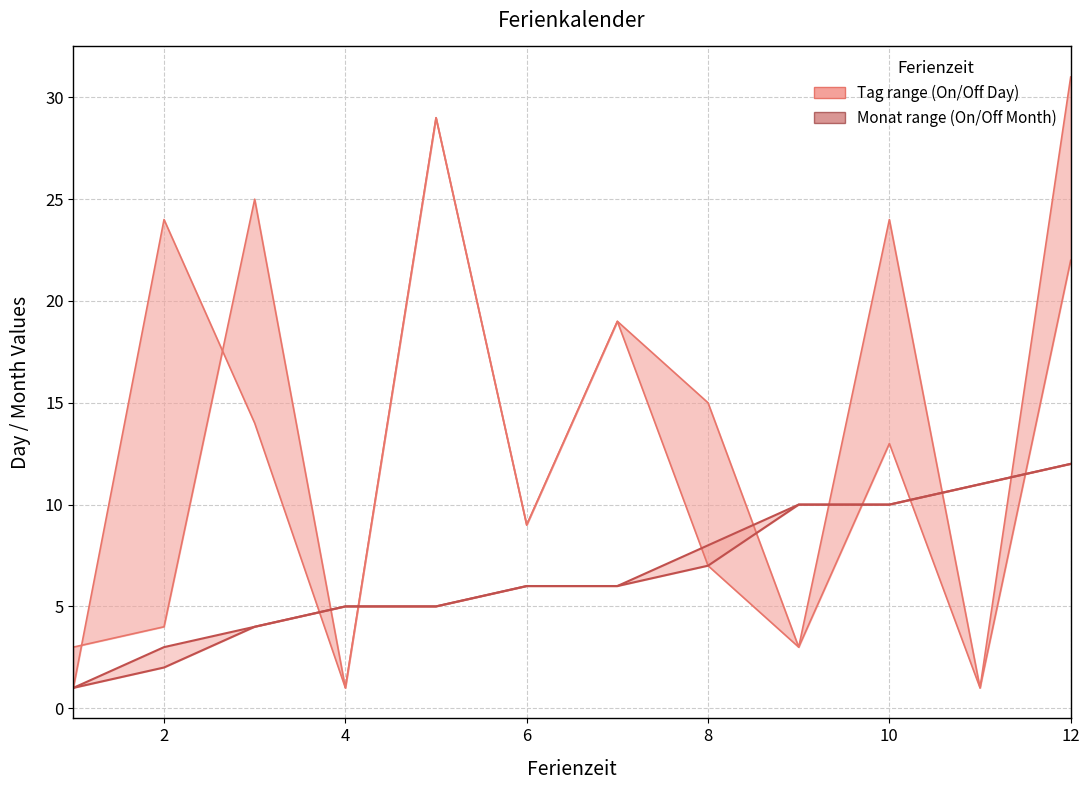

How many interior local peaks does the On Tag series have?

4